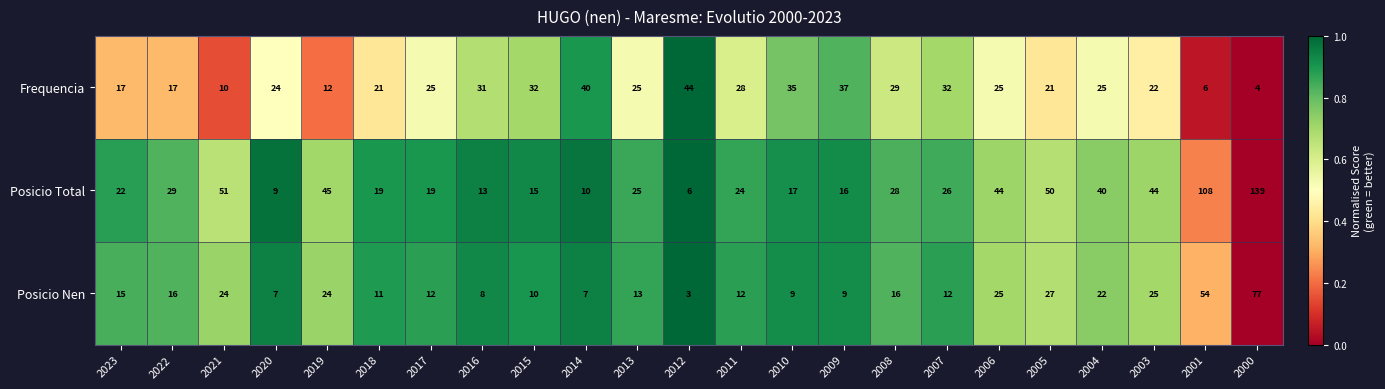

Which category has the lowest value across all series?

2012